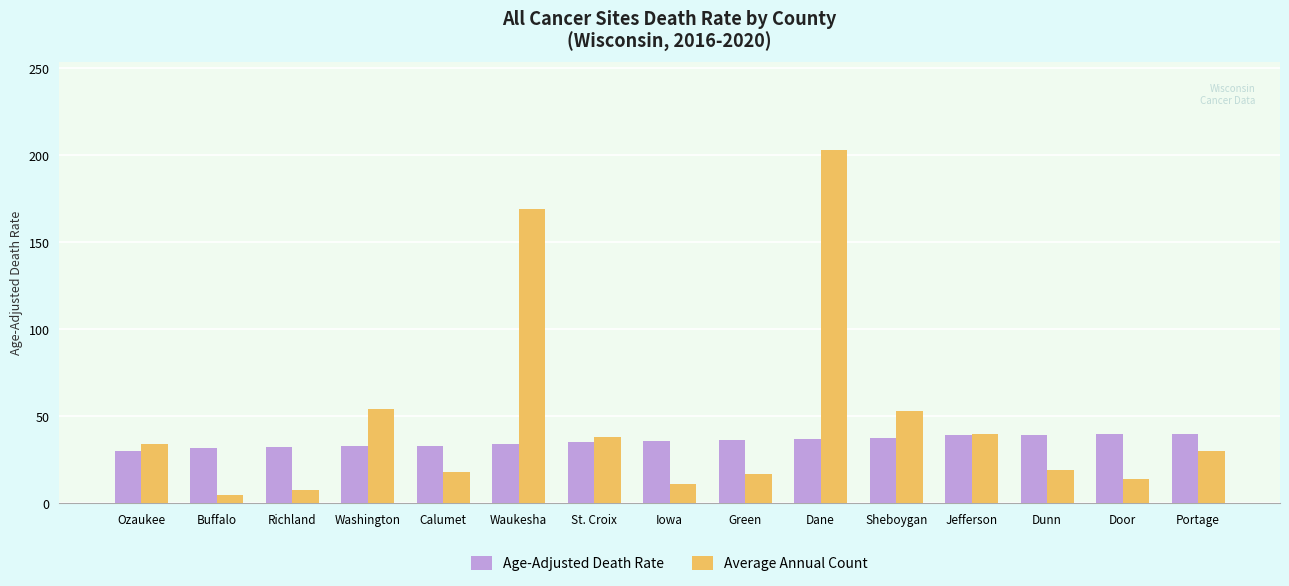

What is the label of the 7th bar from the left?

St. Croix